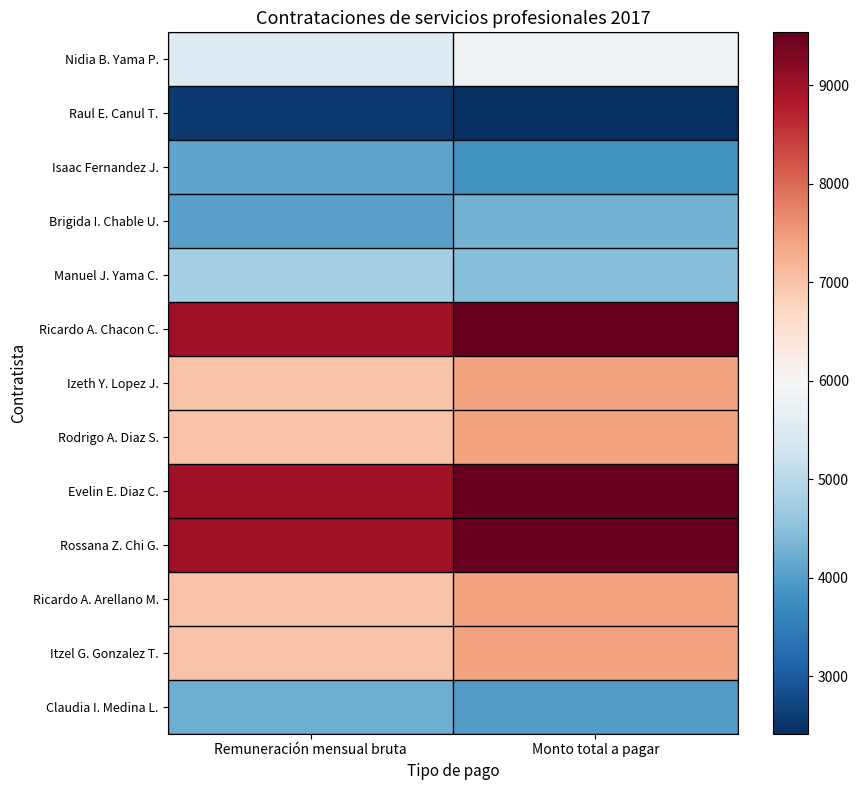

At Remuneración mensual bruta, list the series in order from smallest to largest.

Raul E. Canul T., Brigida I. Chable U., Isaac Fernandez J., Claudia I. Medina L., Manuel J. Yama C., Nidia B. Yama P., Izeth Y. Lopez J., Rodrigo A. Diaz S., Ricardo A. Arellano M., Itzel G. Gonzalez T., Ricardo A. Chacon C., Evelin E. Diaz C., Rossana Z. Chi G.